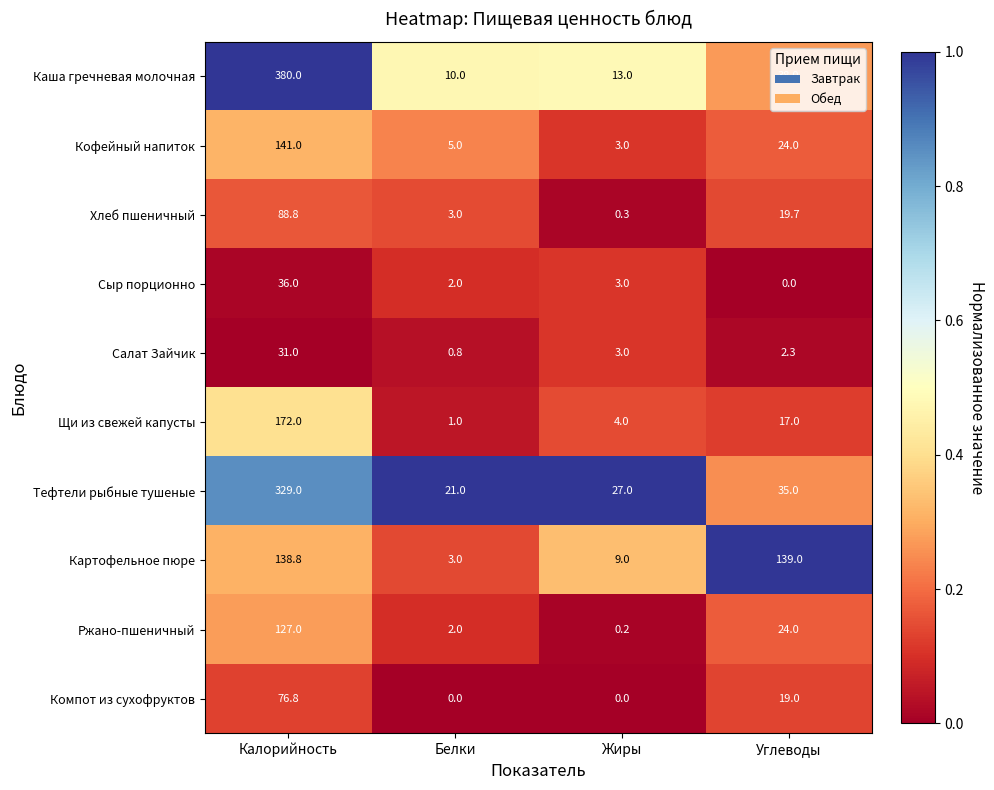

Which series has the largest range (max minus min)?

Каша гречневая молочная